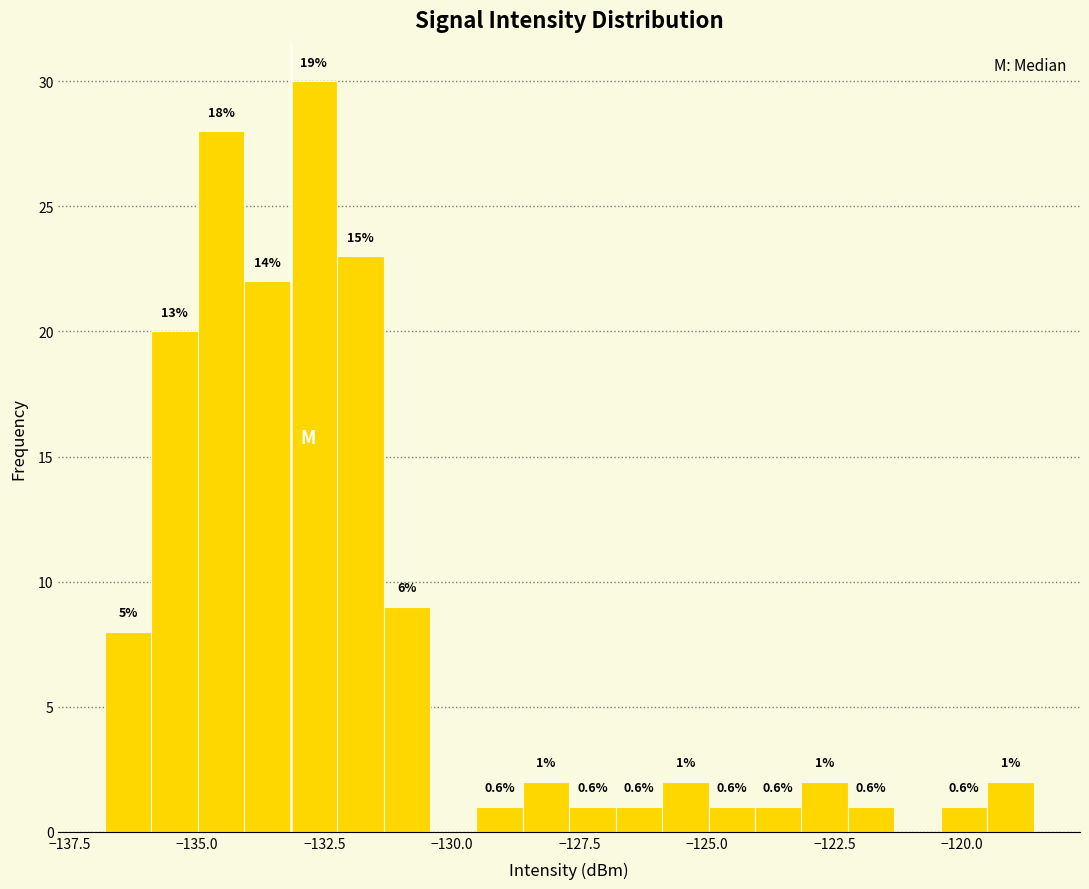

Read against the x-axis, roughly where is the centre of the tallest bar?

-132.5